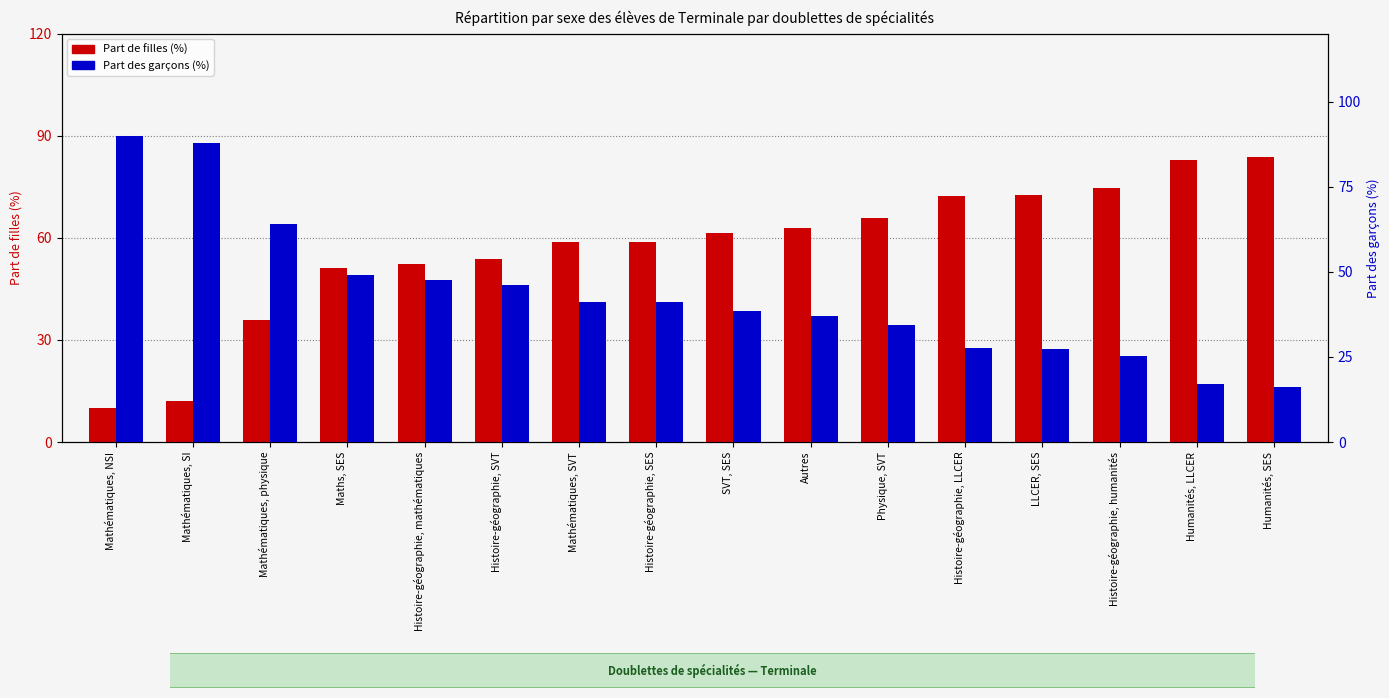

Which has a higher value, Autres or Mathématiques, SVT?

Autres